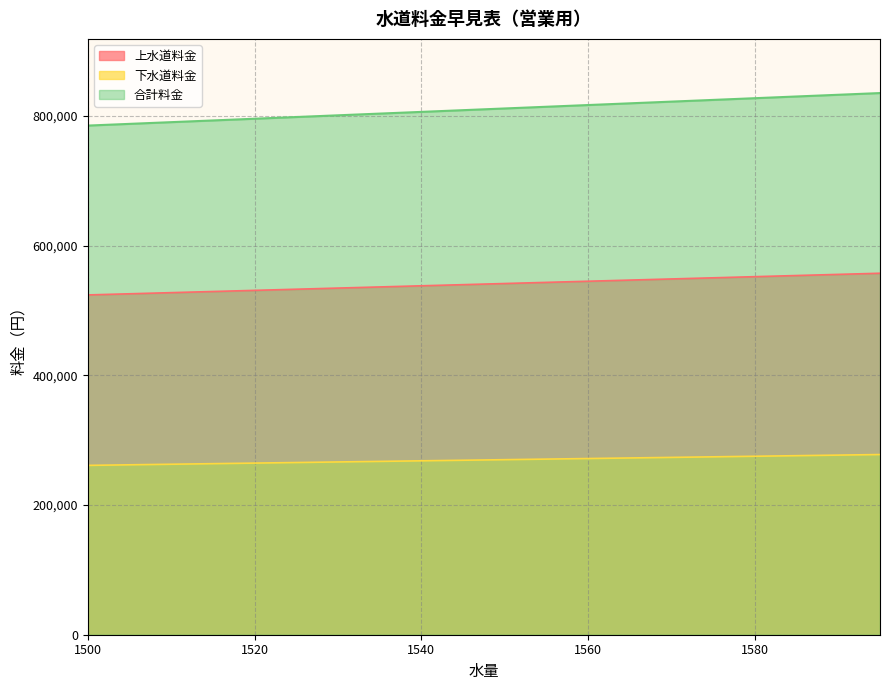

Reading right to left, list all the values displayed in this chart.

上水道料金: 557425	555665	553905	552145	550385	548625	546865	545105	543345	541585	539825	538065	536305	534545	532785	531025	529265	527505	525745	523985
下水道料金: 277860	276980	276100	275220	274340	273460	272580	271700	270820	269940	269060	268180	267300	266420	265540	264660	263780	262900	262020	261140
合計料金: 835285	832645	830005	827365	824725	822085	819445	816805	814165	811525	808885	806245	803605	800965	798325	795685	793045	790405	787765	785125